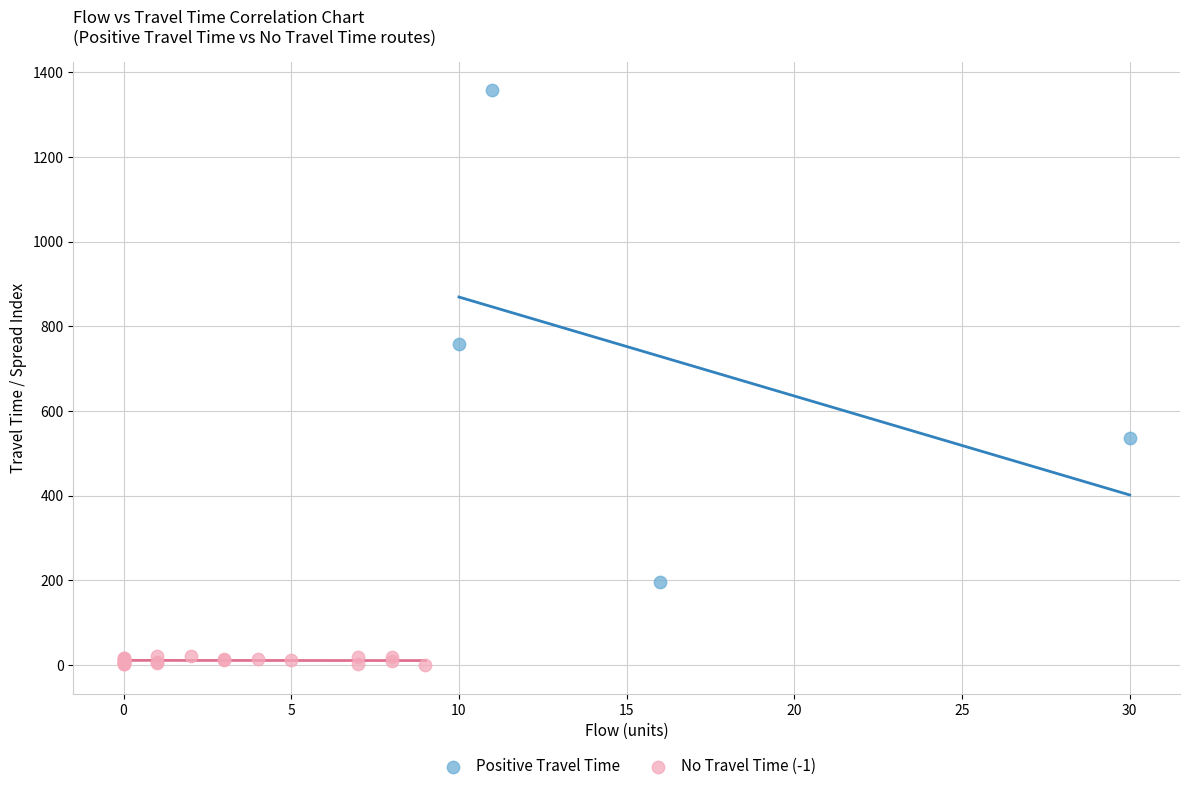

Which series contains the highest Y value?

Positive Travel Time